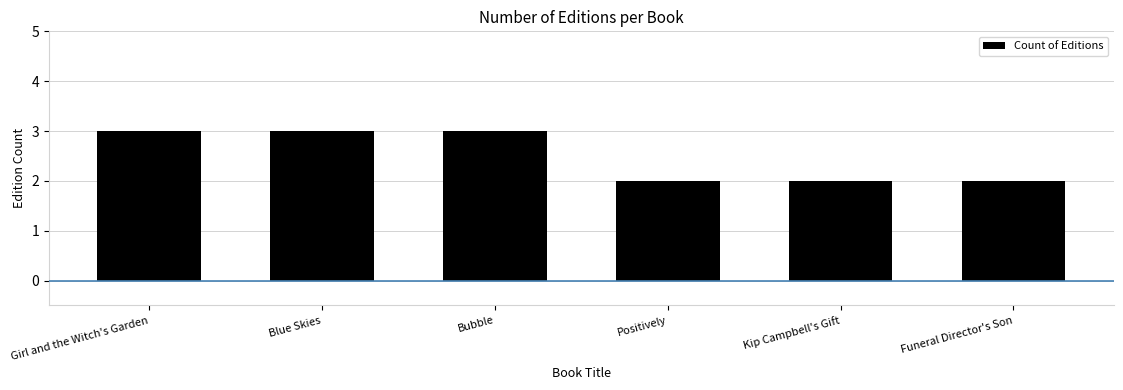

What is the label of the 1st bar from the left?

Girl and the Witch's Garden